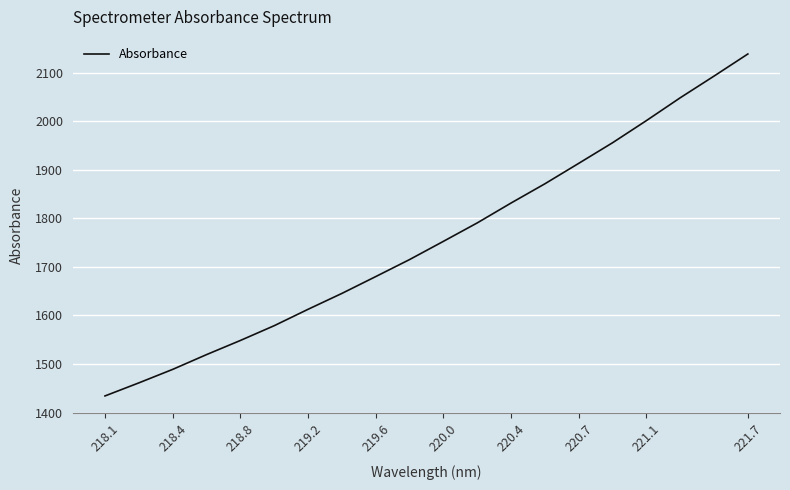

What is the greatest value displayed?

2138.5